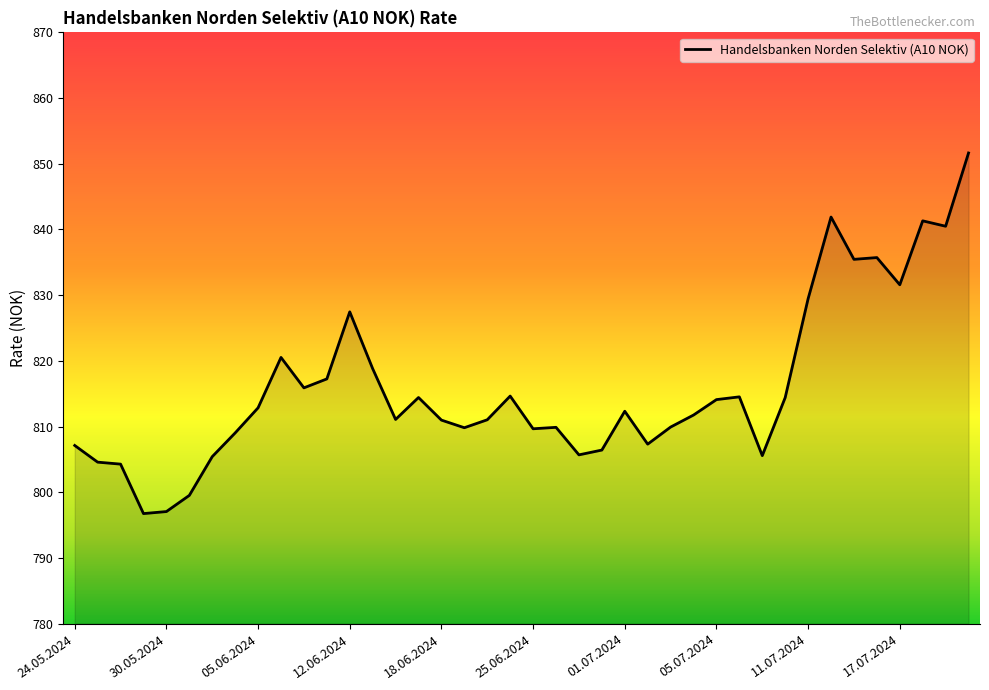

What is the difference between the maximum and minimum values?

54.9